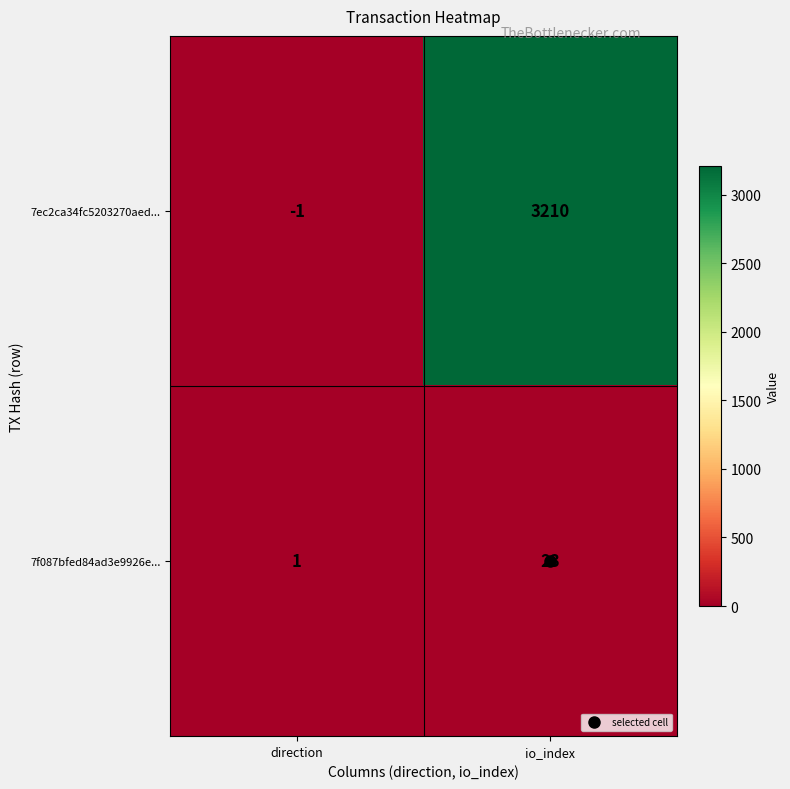

Read the 7ec2ca34fc5203270aed... value at io_index, to the nearest 10.

3210